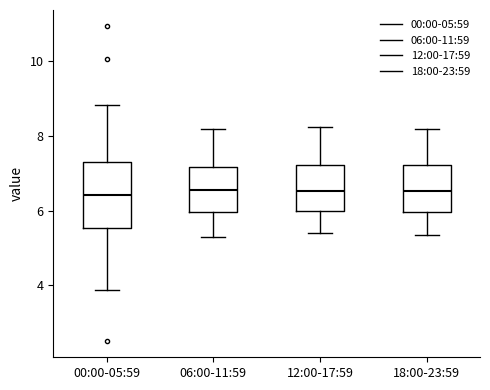

Reading left to right, read every box against the y-axis: the position of its median line, the range the box covers, and the ends of its whiskers. The values are not printed on the chart, so give them approximately, as read against the axis.

00:00-05:59: median 6.4, box 5.6 to 7.2, whiskers 3.8 to 8.8
06:00-11:59: median 6.6, box 6.0 to 7.2, whiskers 5.4 to 8.2
12:00-17:59: median 6.6, box 6.0 to 7.2, whiskers 5.4 to 8.2
18:00-23:59: median 6.6, box 6.0 to 7.2, whiskers 5.4 to 8.2